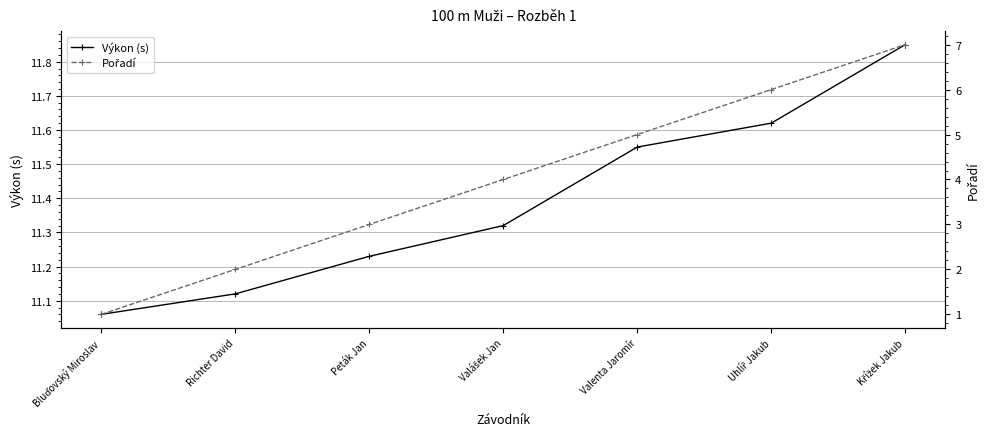

Does the chart have visible grid lines?

Yes